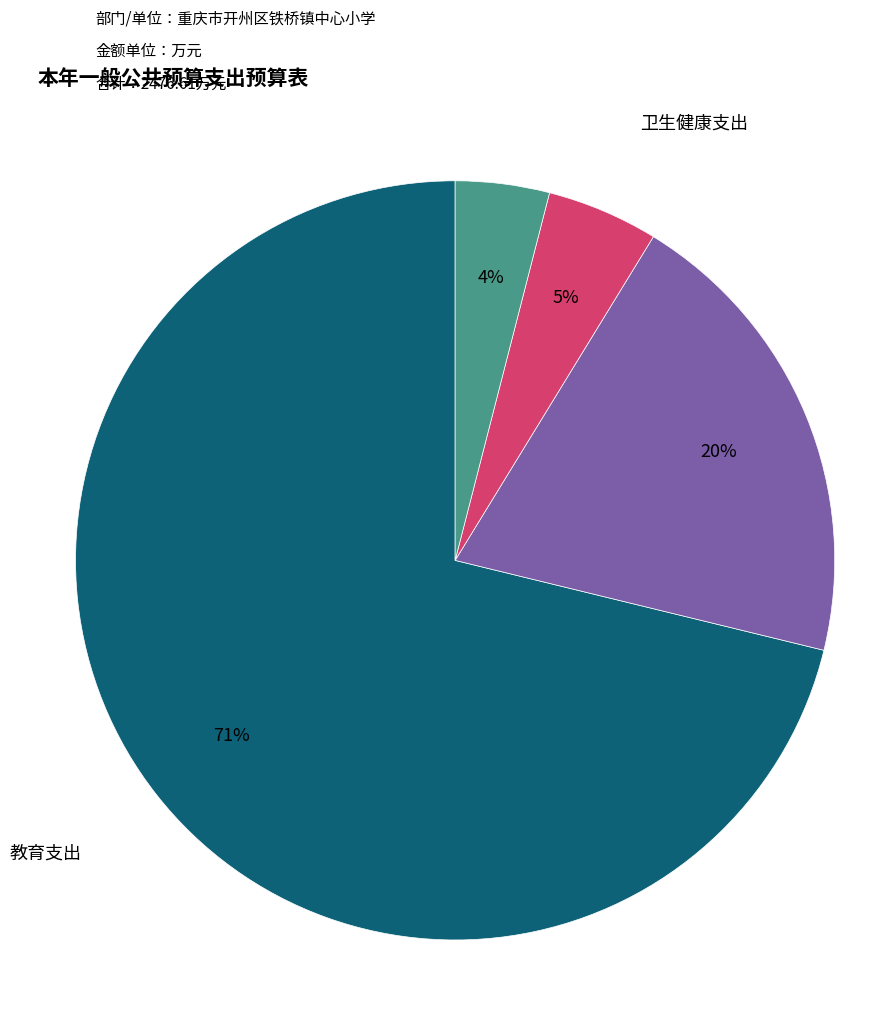

Count the number of slices in the pie.

4